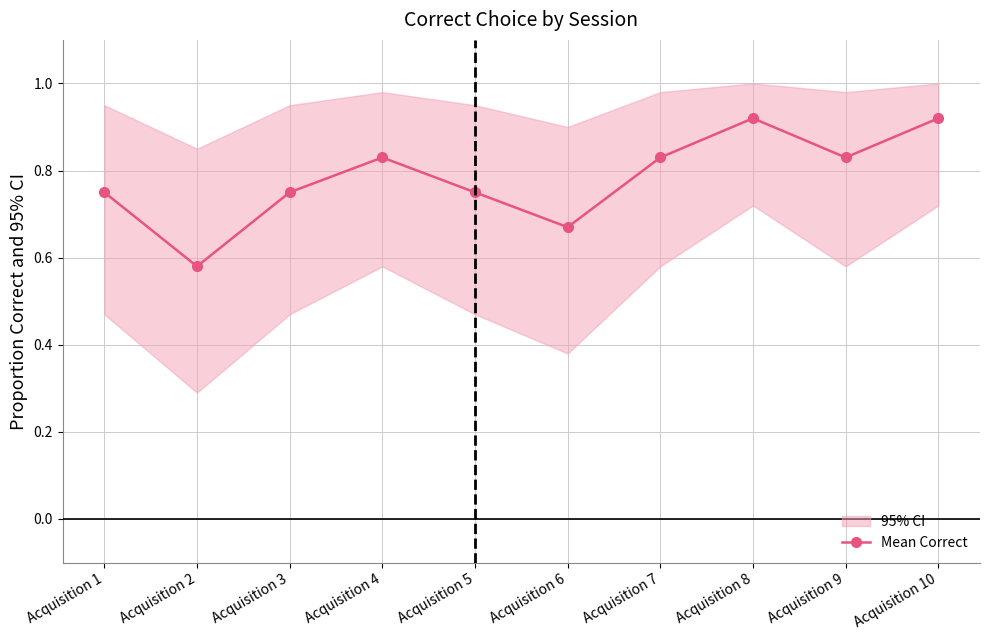

What value does the data have at Acquisition 8?

0.9